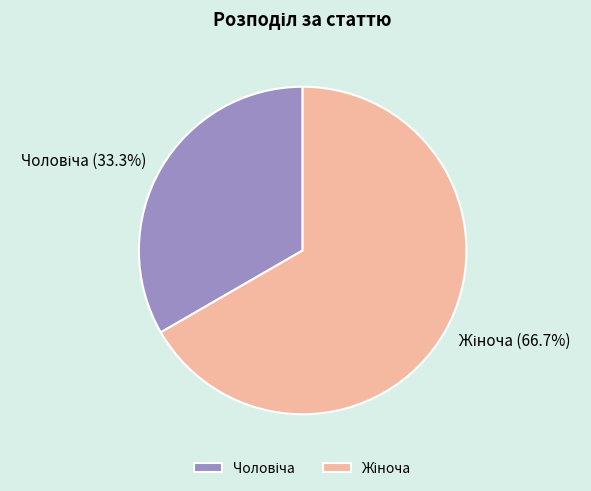

Is there any slice that represents more than half of the pie?

Yes